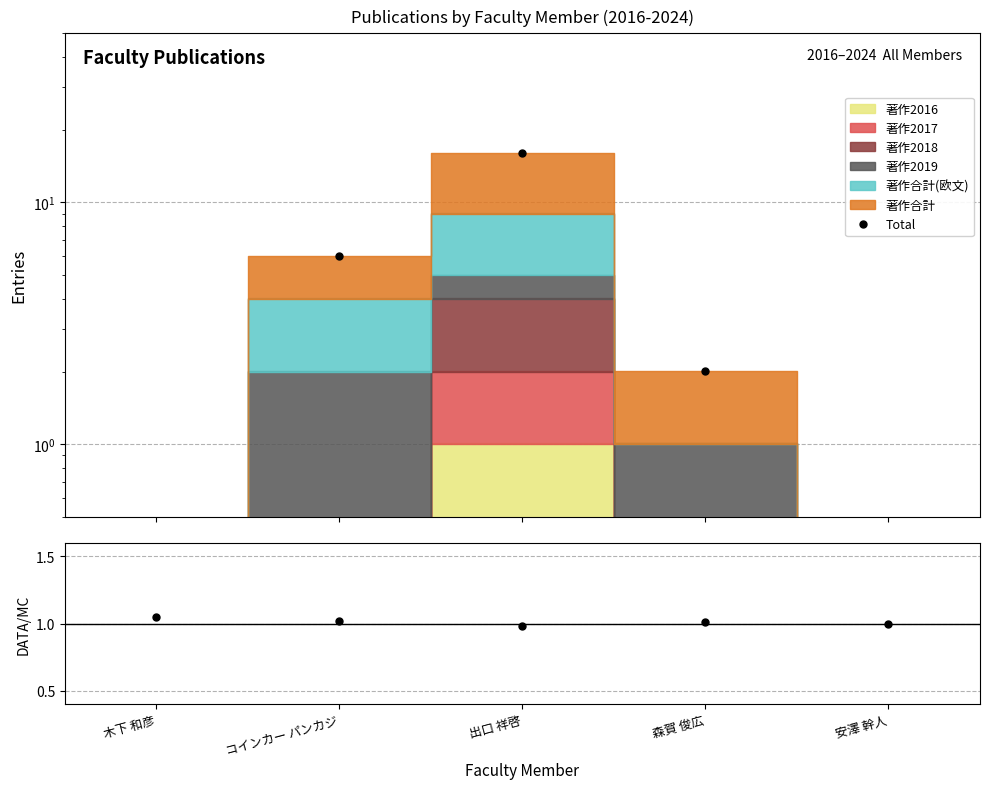

Rank the categories by Data/MC value from highest to lowest.

木下 和彦, コインカー パンカジ, 森賀 俊広, 安澤 幹人, 出口 祥啓